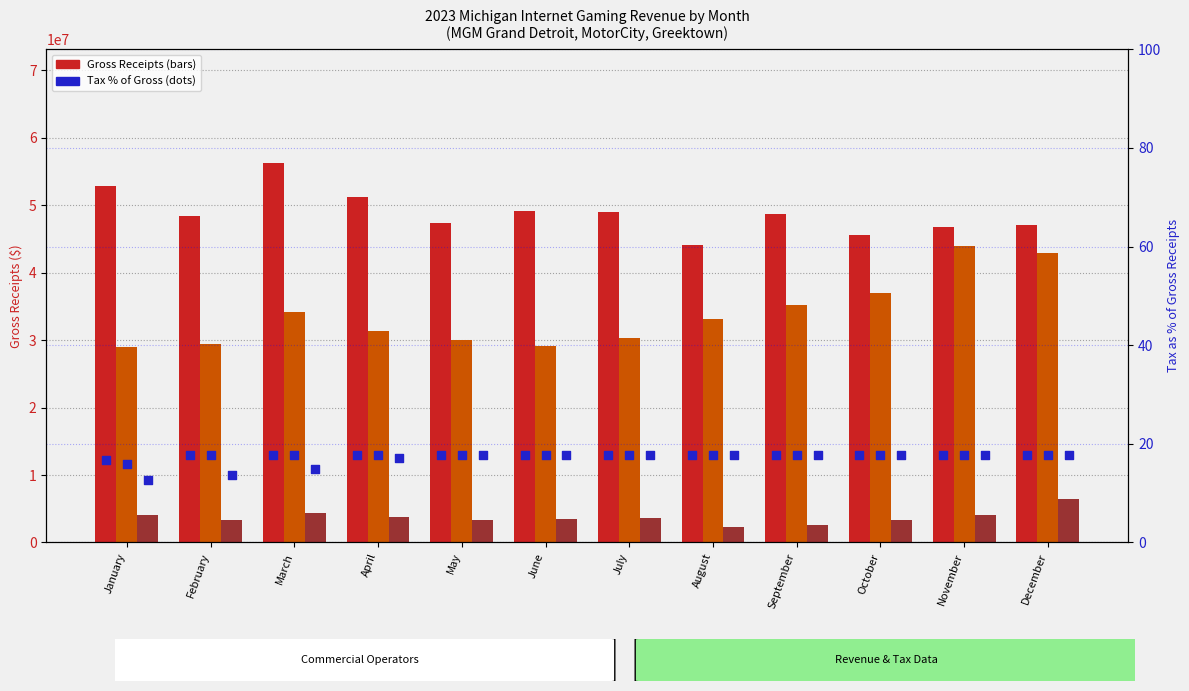

At how many categories does at least one series exceed 22352359?

12